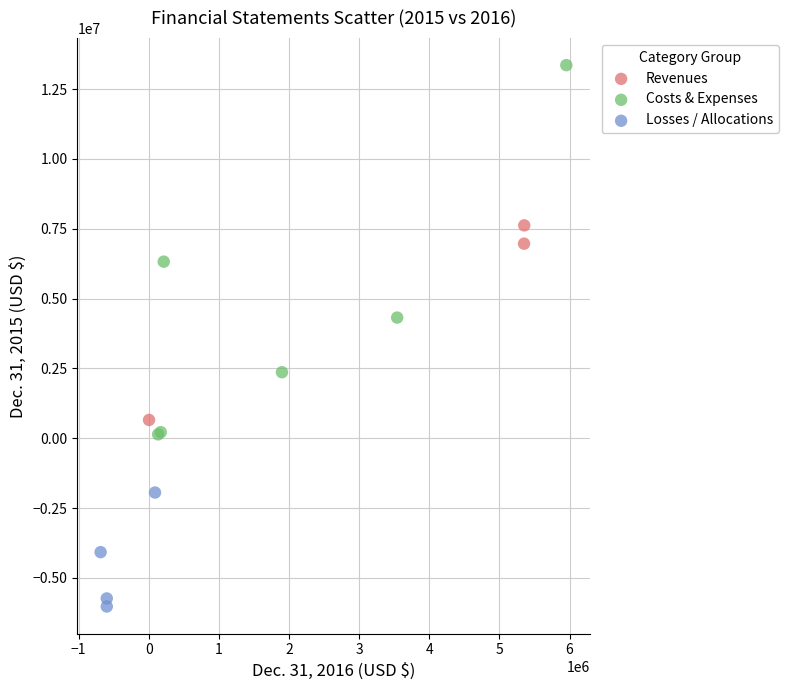

Which series reaches the maximum Y coordinate?

Costs & Expenses